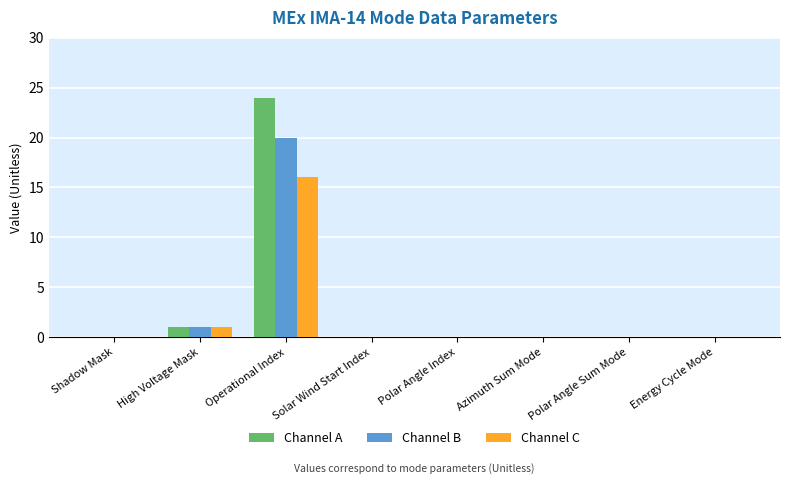

Which series has the widest spread of values?

Channel A